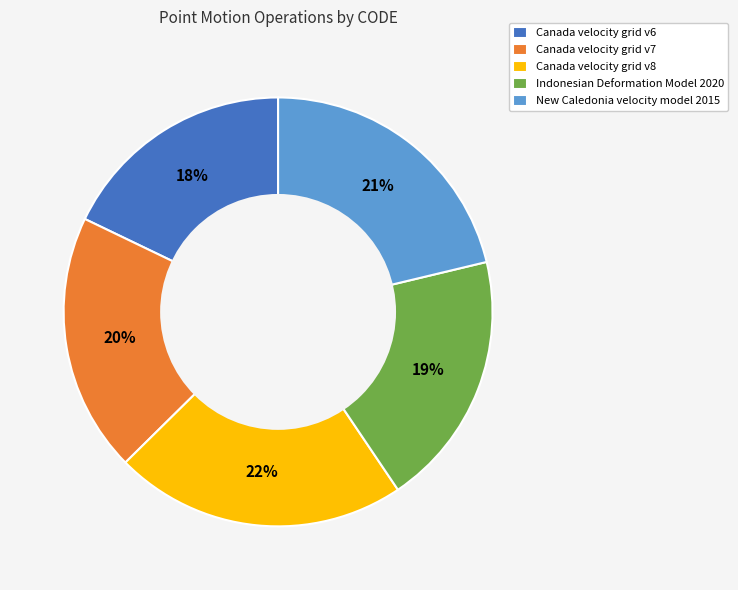

Approximately how many times larger is the value at New Caledonia velocity model 2015 compared to Canada velocity grid v8?

1.0